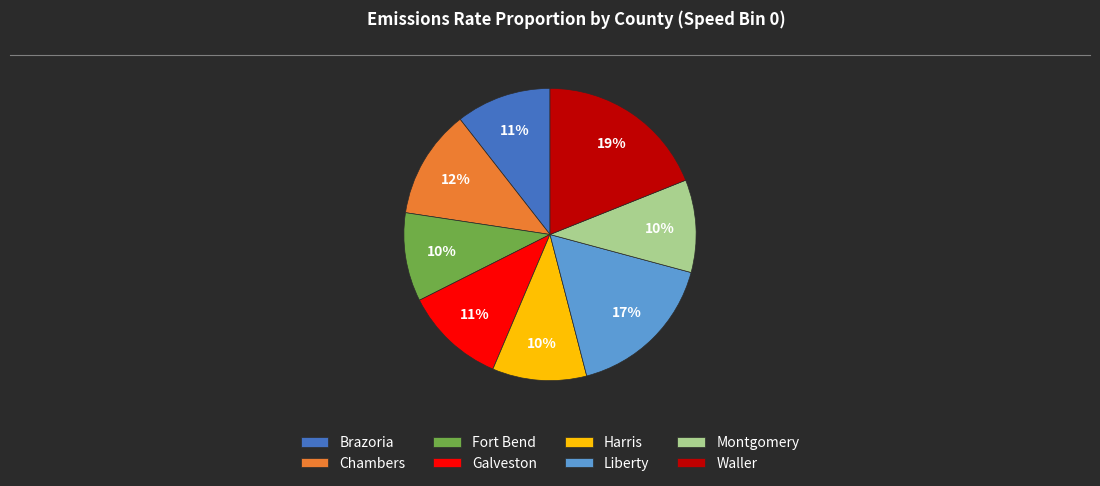

Do Harris and Waller together represent more than half of the pie?

No